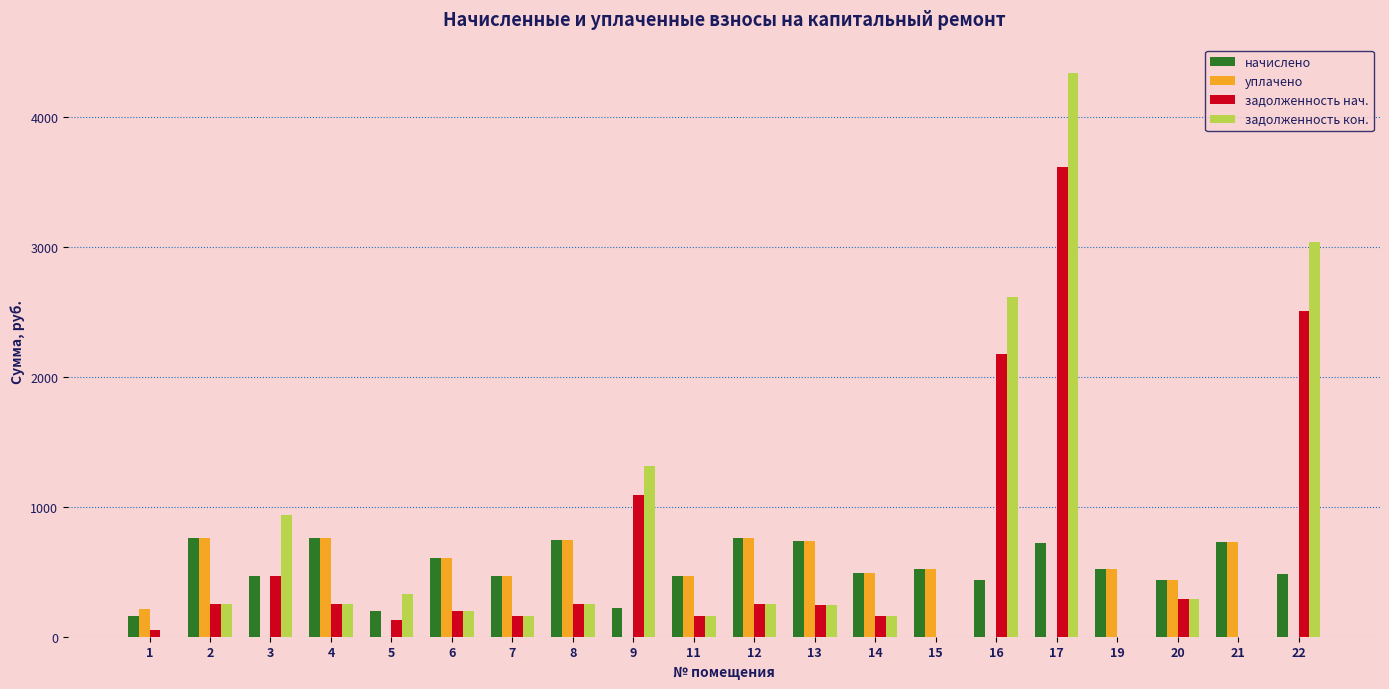

What is the sum of all начислено values?

10694.3